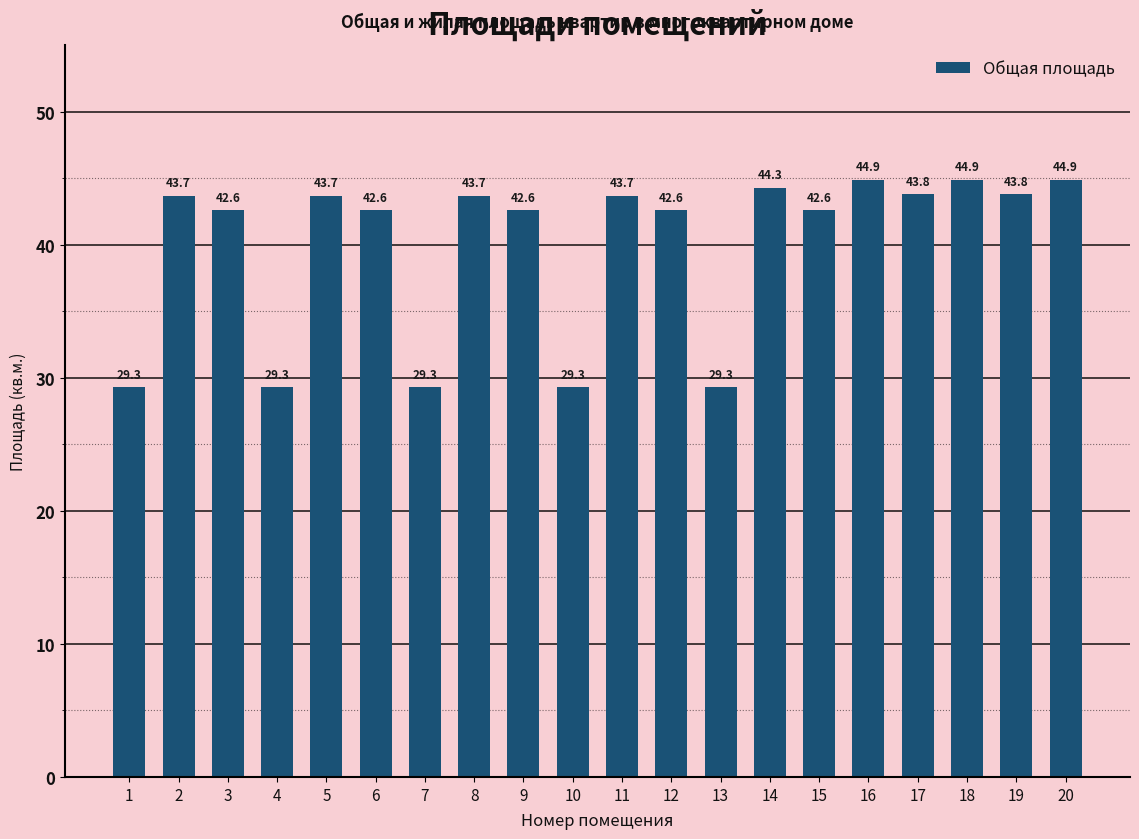

Does the chart contain any negative values?

No